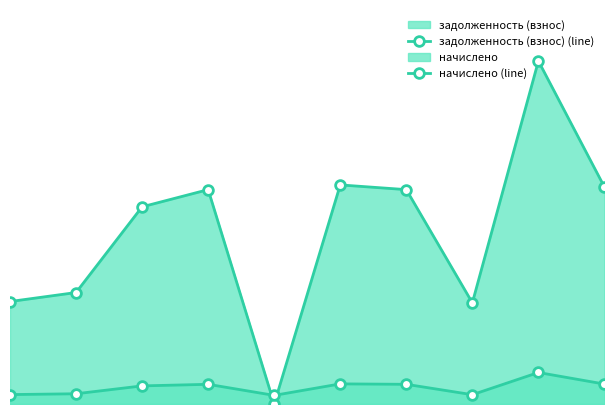

Does the chart have visible grid lines?

No